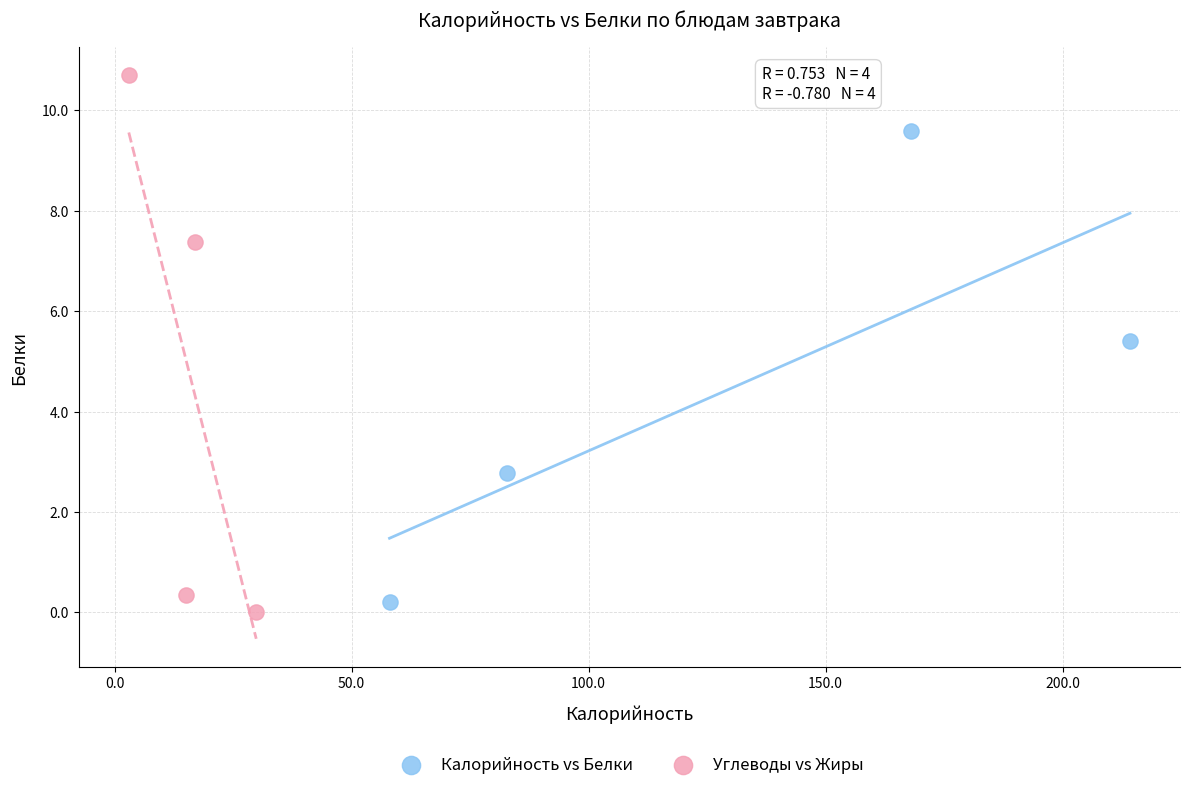

Which series contains the highest Y value?

Углеводы vs Жиры